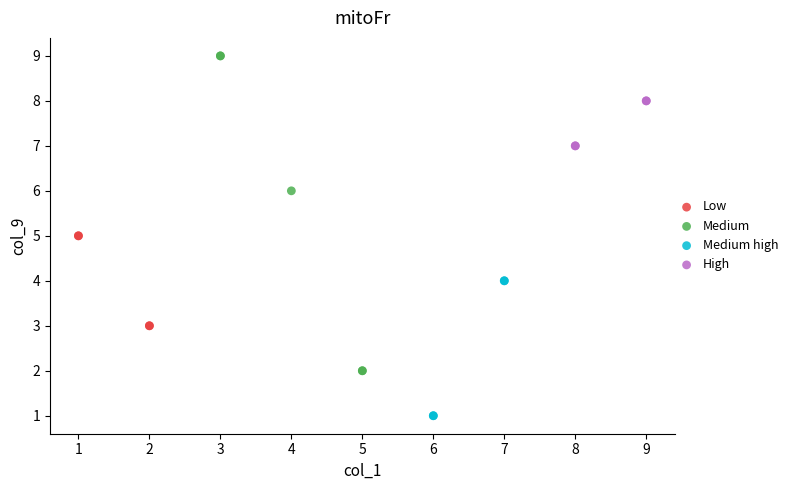

Which series contains the lowest Y value?

Medium high